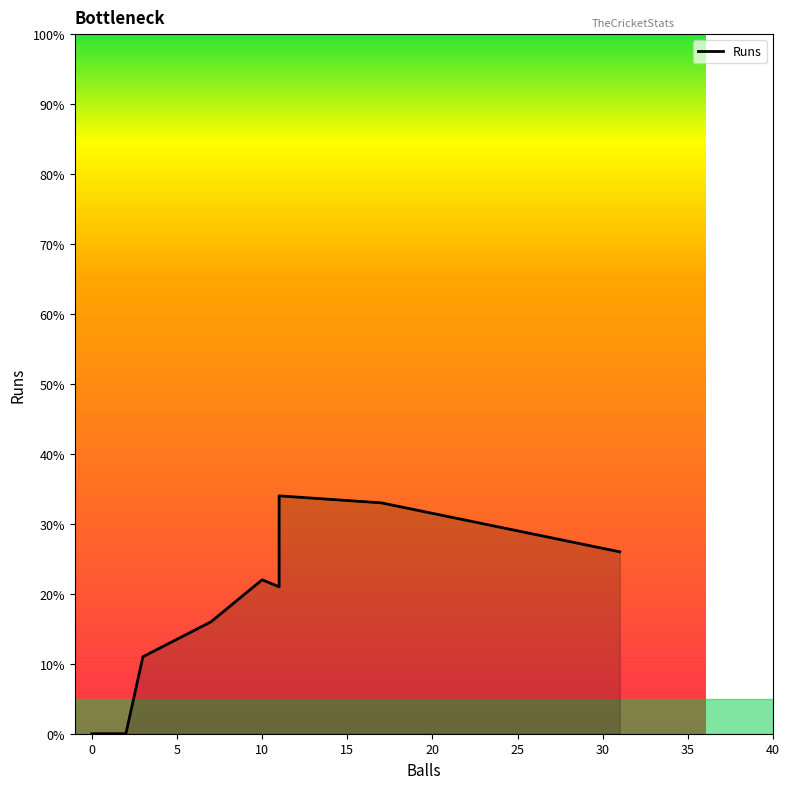

Does the chart display data point markers on the line(s)?

No